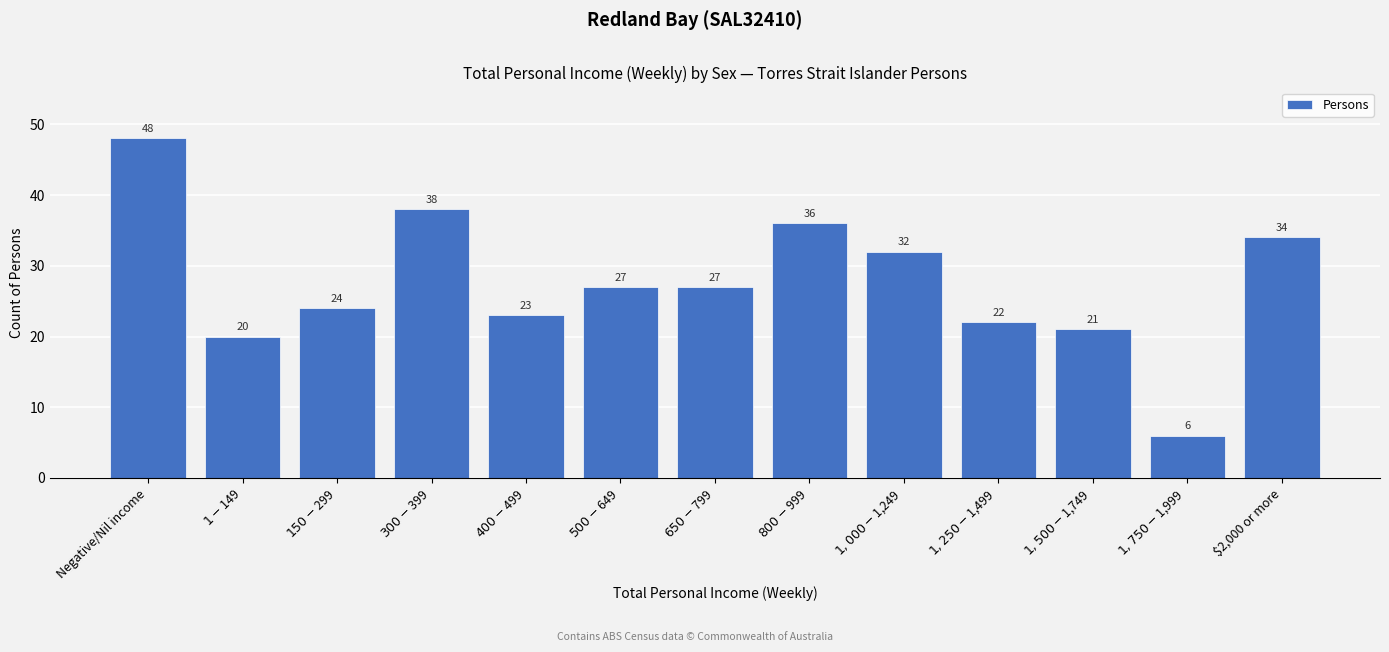

Reading left to right, extract all data points from this chart.

48	20	24	38	23	27	27	36	32	22	21	6	34